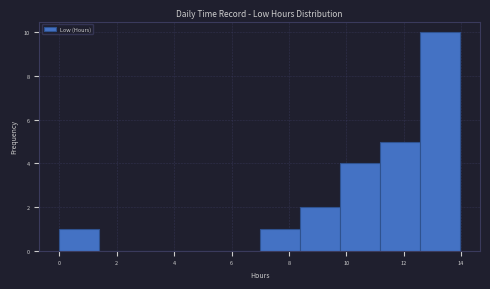

Reading left to right, transcribe this chart: for each bar, give the range it covers on the x-axis and its height. Neither the bar edges nor the heights are printed on the chart, so give them approximately, as read against the axes.

0.0 to 1.4: 1
1.4 to 2.8: 0
2.8 to 4.2: 0
4.2 to 5.6: 0
5.6 to 7.0: 0
7.0 to 8.4: 1
8.4 to 9.8: 2
9.8 to 11.2: 4
11.2 to 12.6: 5
12.6 to 14.0: 10